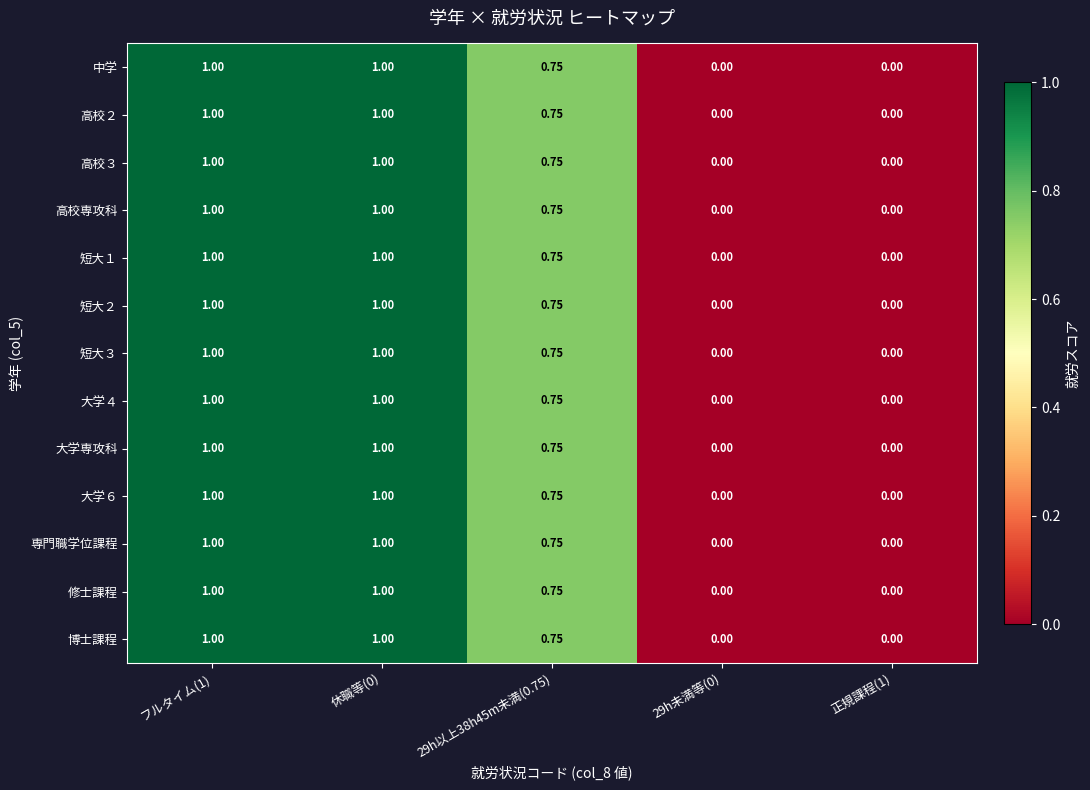

Is the value of 修士課程 at 正規課程(1) greater than the value of 博士課程 at フルタイム(1)?

No